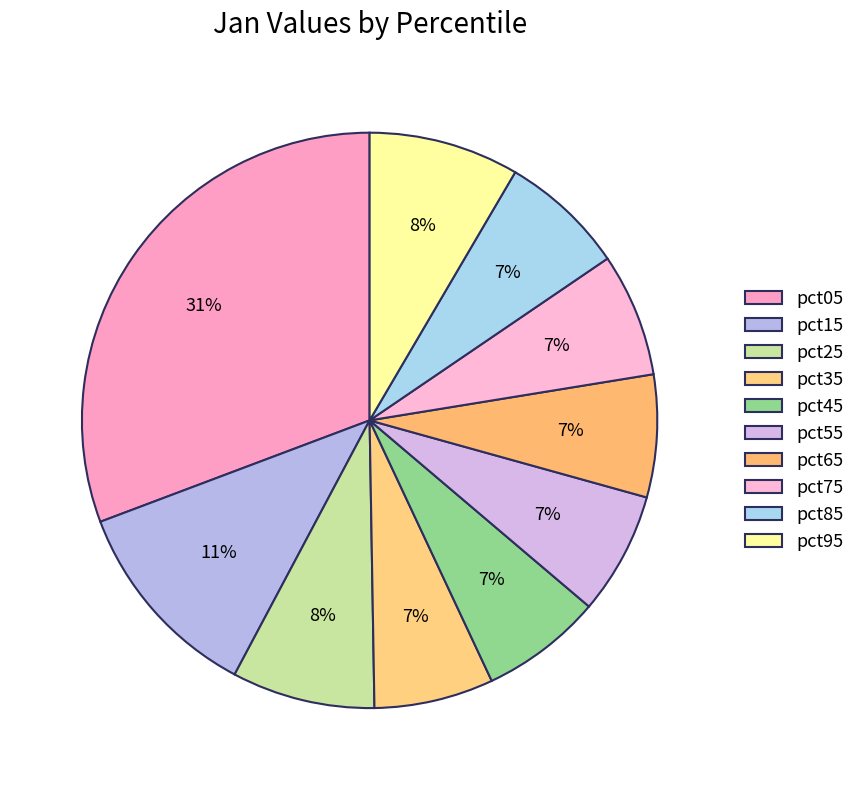

Is there a majority slice in this chart?

No